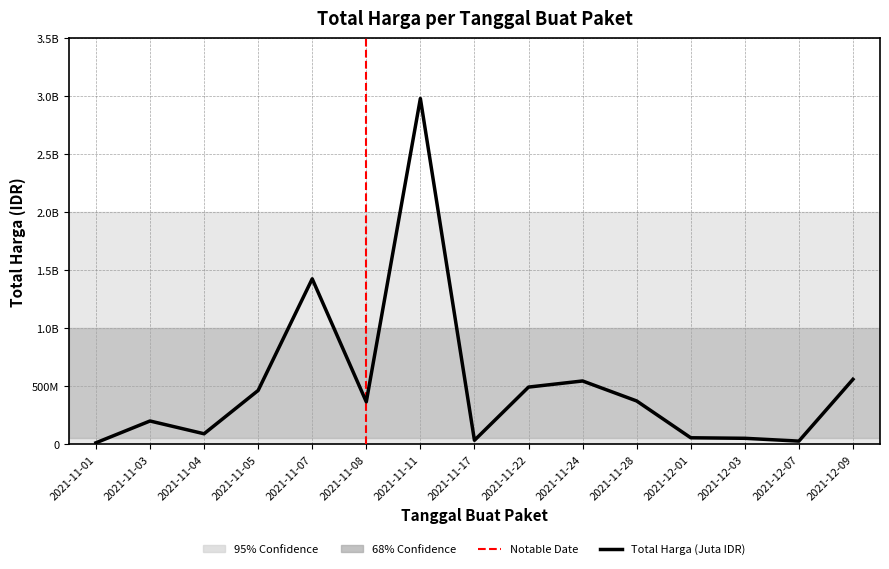

Reading left to right, list all the values displayed in this chart.

2021-11-01=12787500	2021-11-03=200761270	2021-11-04=90672075	2021-11-05=464002100	2021-11-07=1425867900	2021-11-08=365565800	2021-11-11=2980163240	2021-11-17=34292000	2021-11-22=493000000	2021-11-24=545692200	2021-11-28=373404000	2021-12-01=56152800	2021-12-03=51601000	2021-12-07=27412000	2021-12-09=559971000